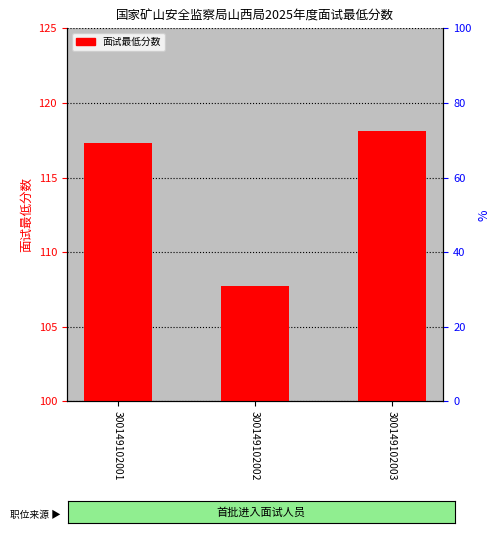

List the labels in order of value, largest first.

300149102003, 300149102001, 300149102002